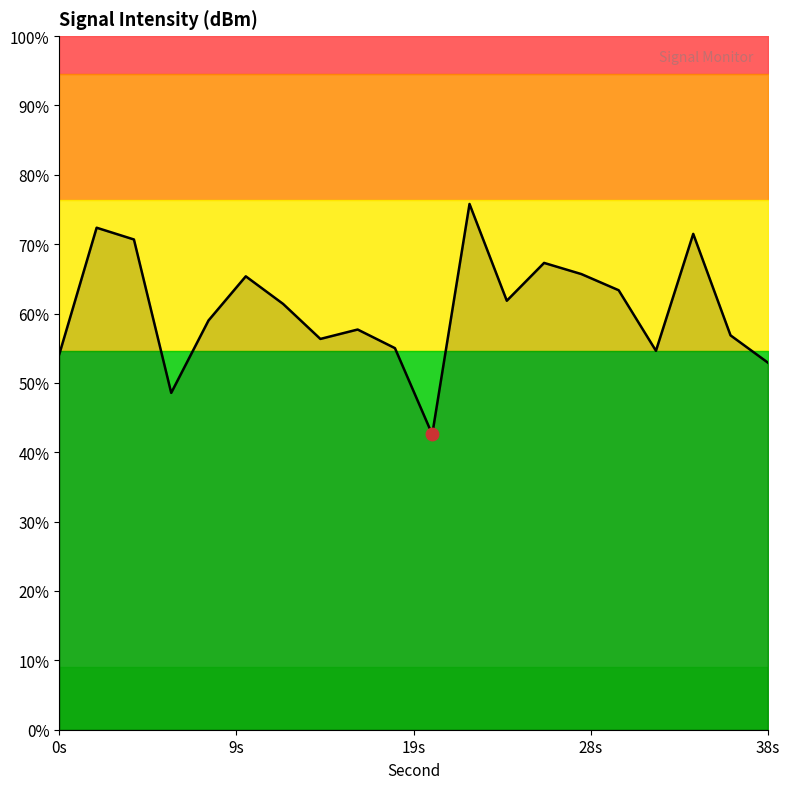

How many interior local peaks (higher than both neighbors) does the data have?

6